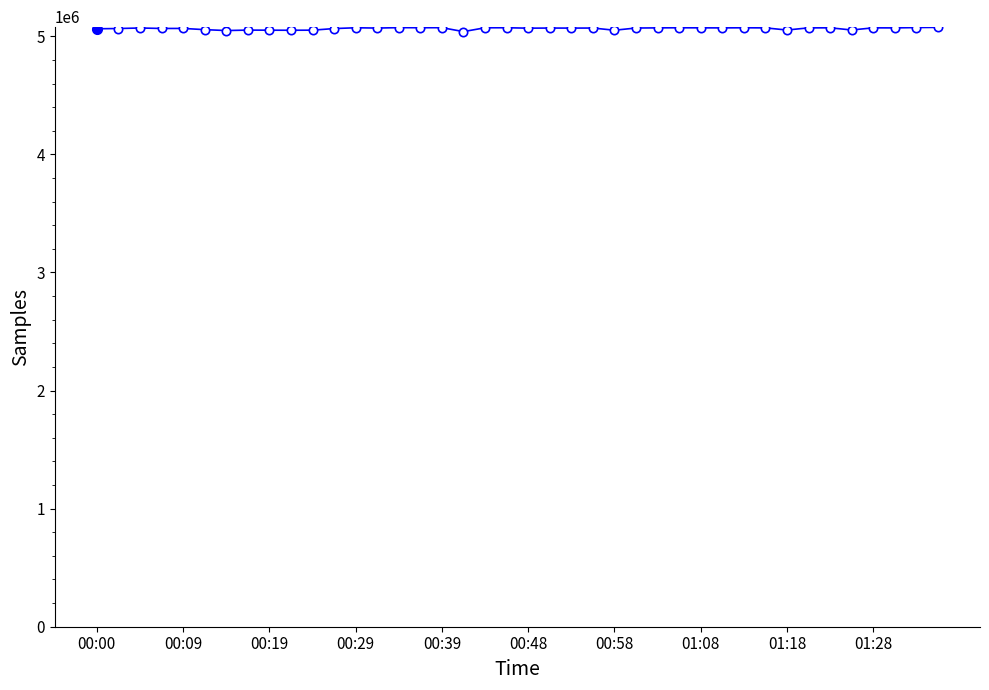

What is the maximum value shown in the chart?

5075710